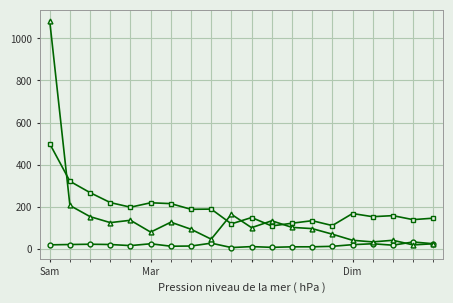

What is the greatest value displayed?

1082.1